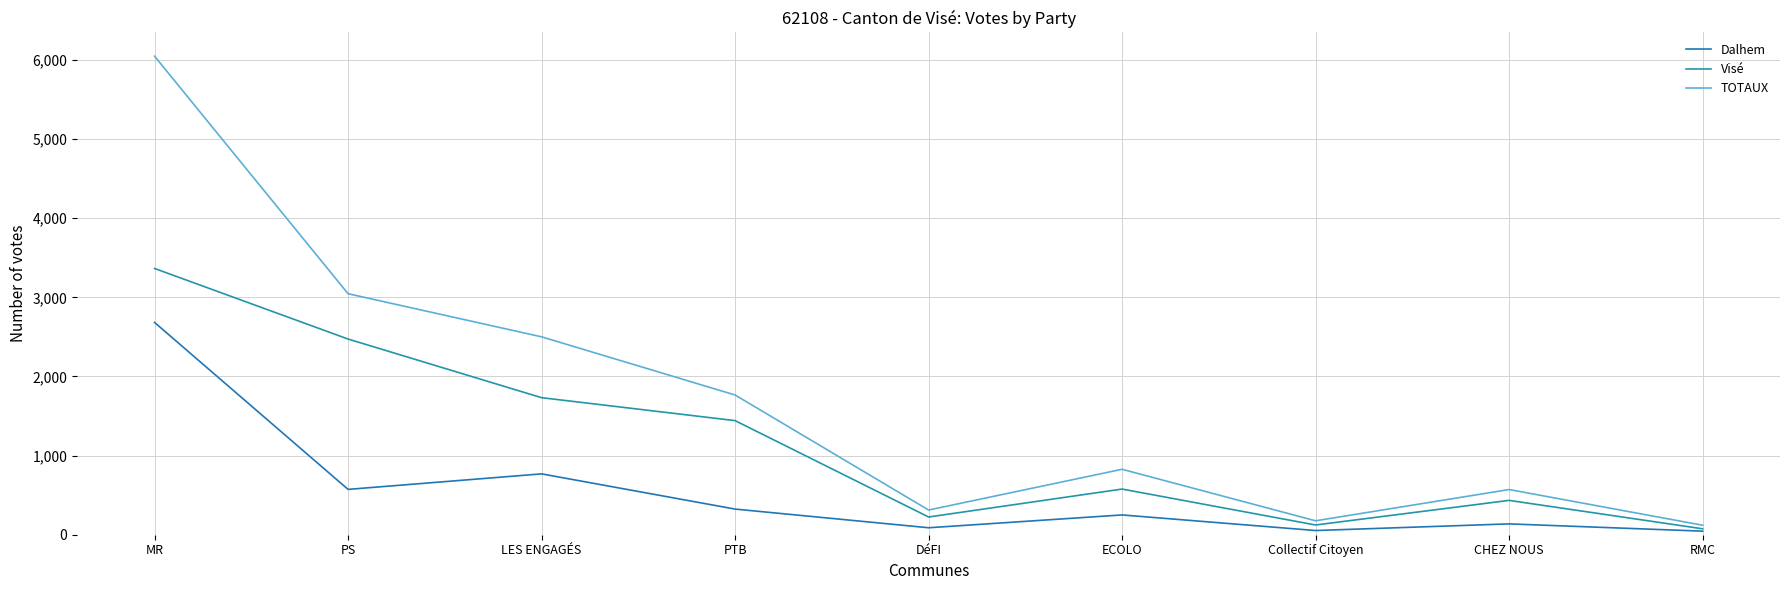

How many lines are shown in the chart?

3